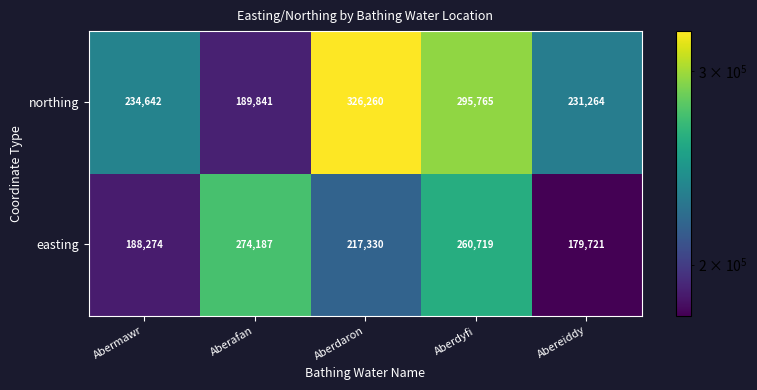

The value of northing at Abereiddy is 129070. True or false?

False